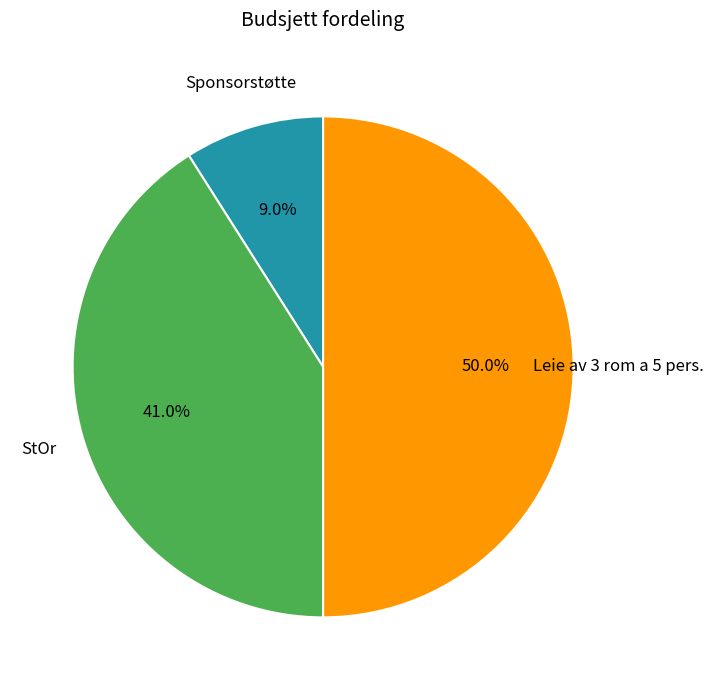

Which category has the smallest portion of the pie?

Sponsorstøtte